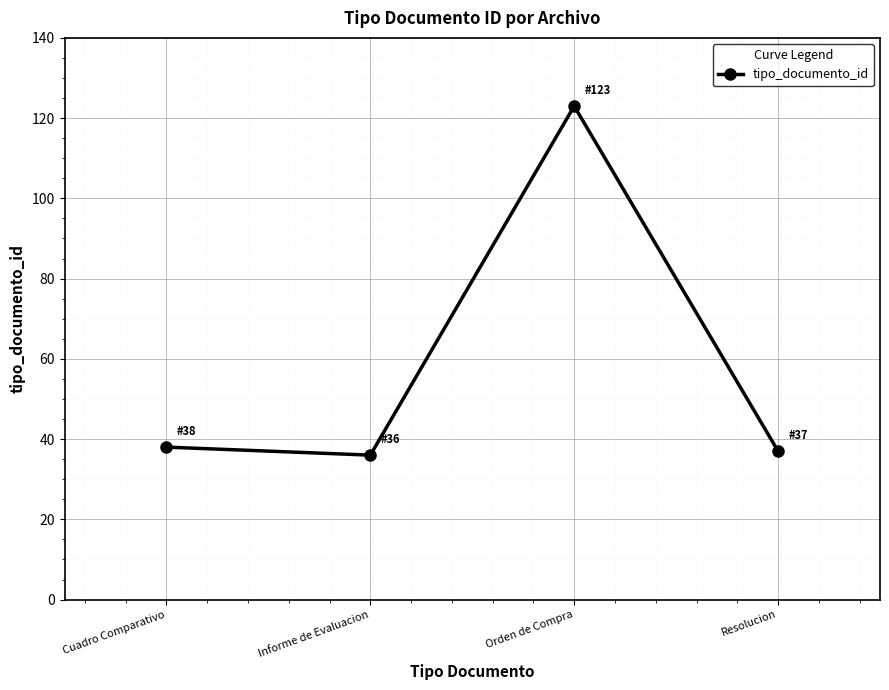

What is the label of the 4th point from the right?

Cuadro Comparativo